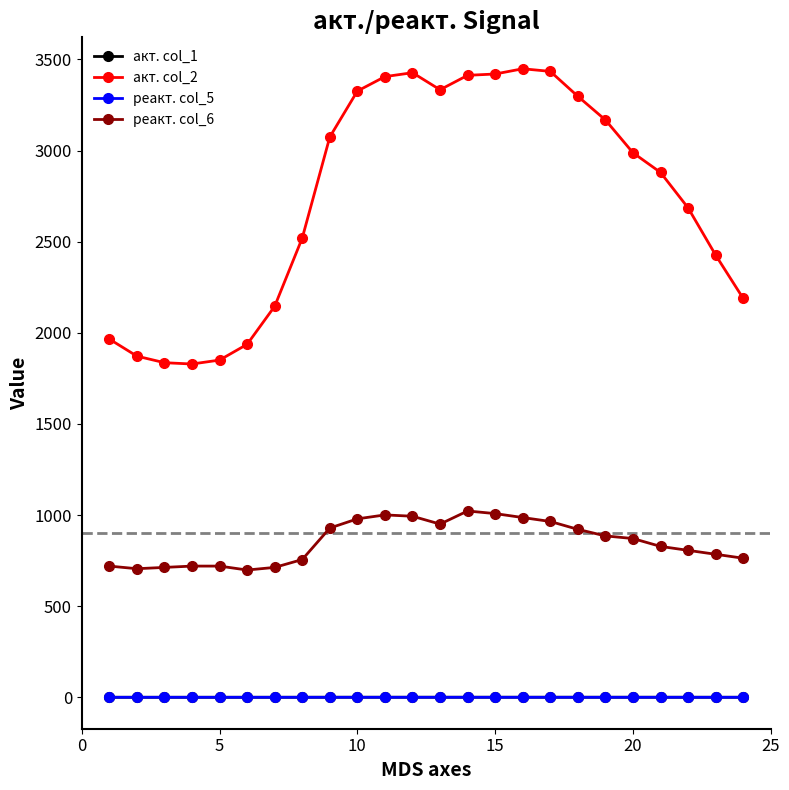

Which series has the largest range (max minus min)?

акт. col_2